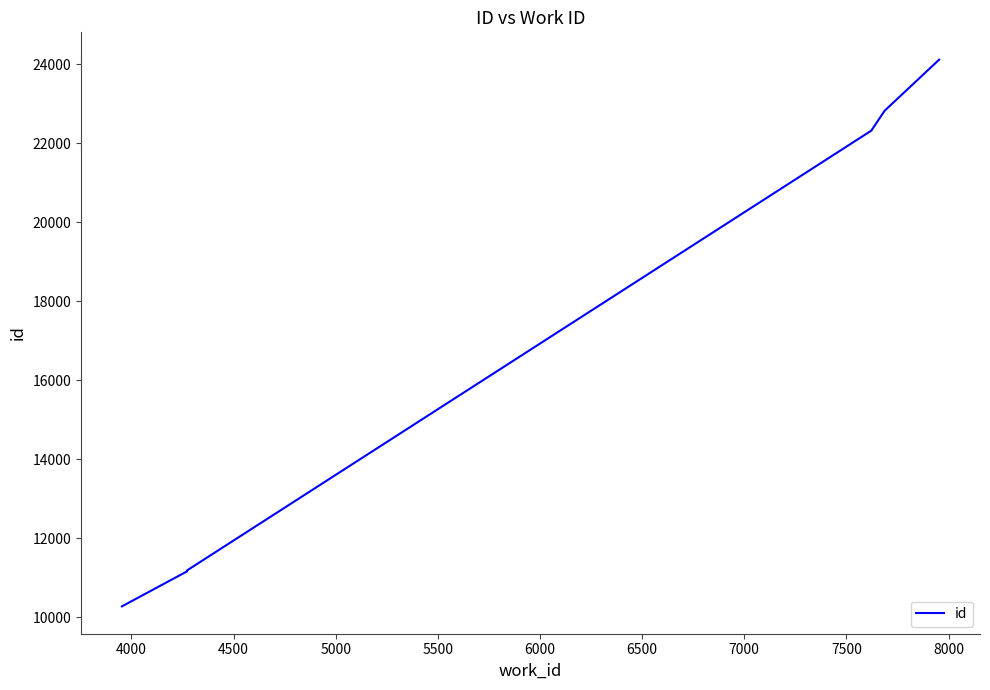

What is the value of the 5th point from the left?

22325